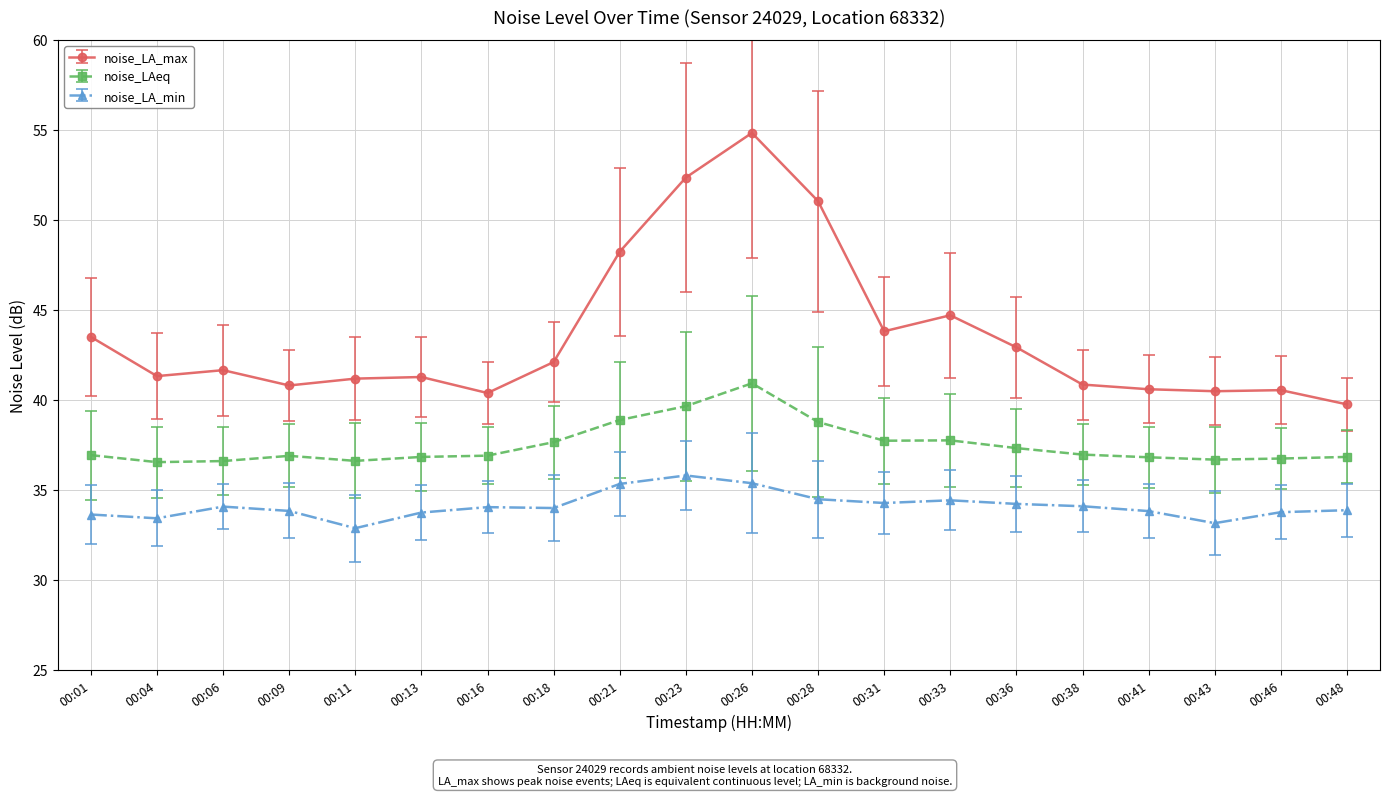

Which series has the largest range (max minus min)?

noise_LA_max